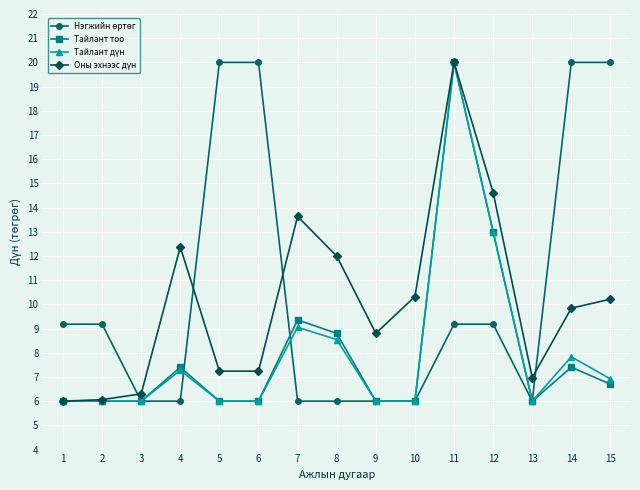

At which category is the sum across all series the highest?

11